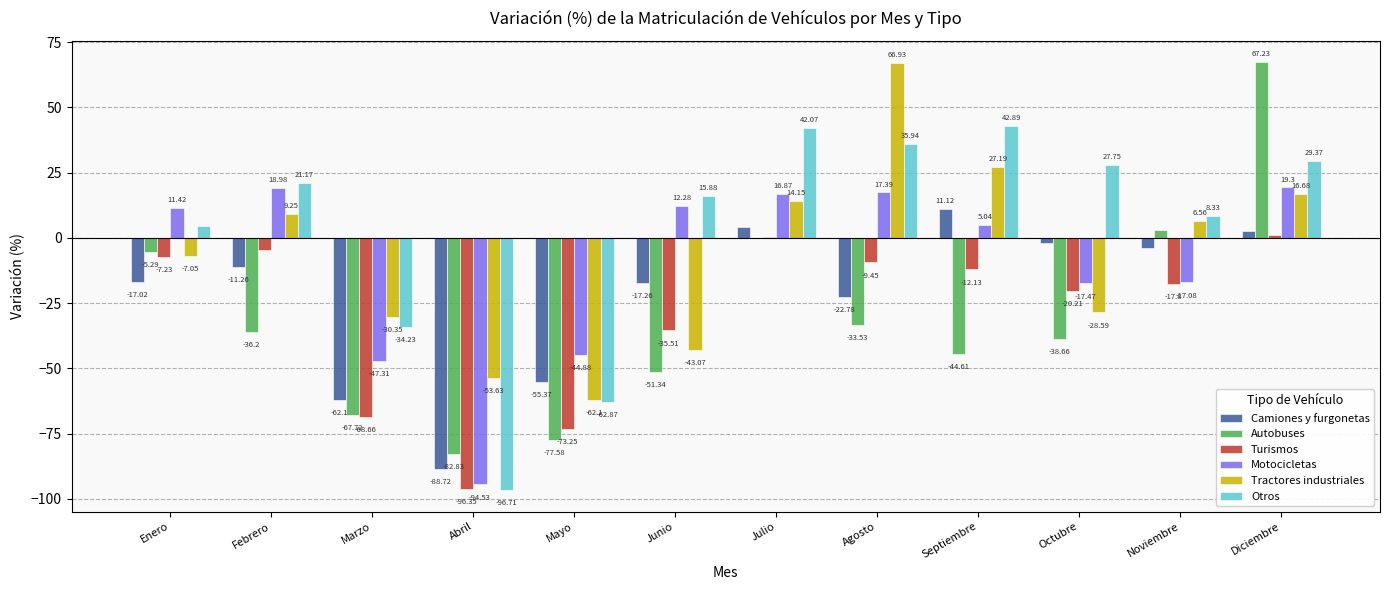

How many series are shown in this chart?

6